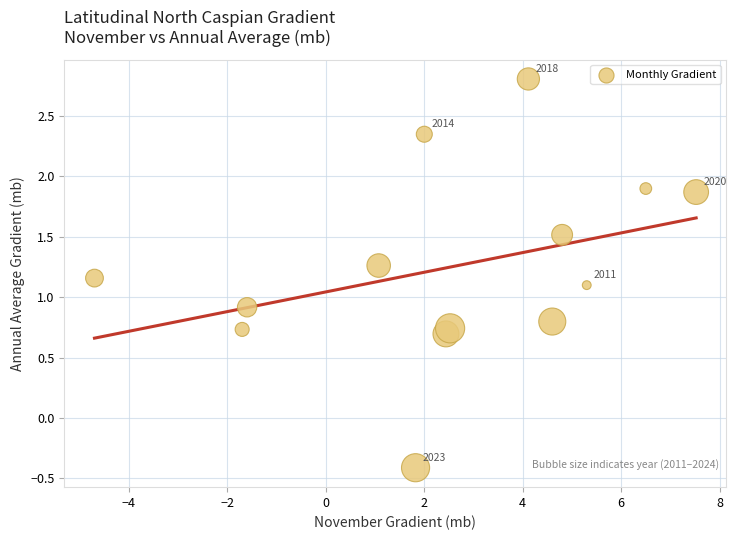

What is the range of X values (max minus min)?

12.2